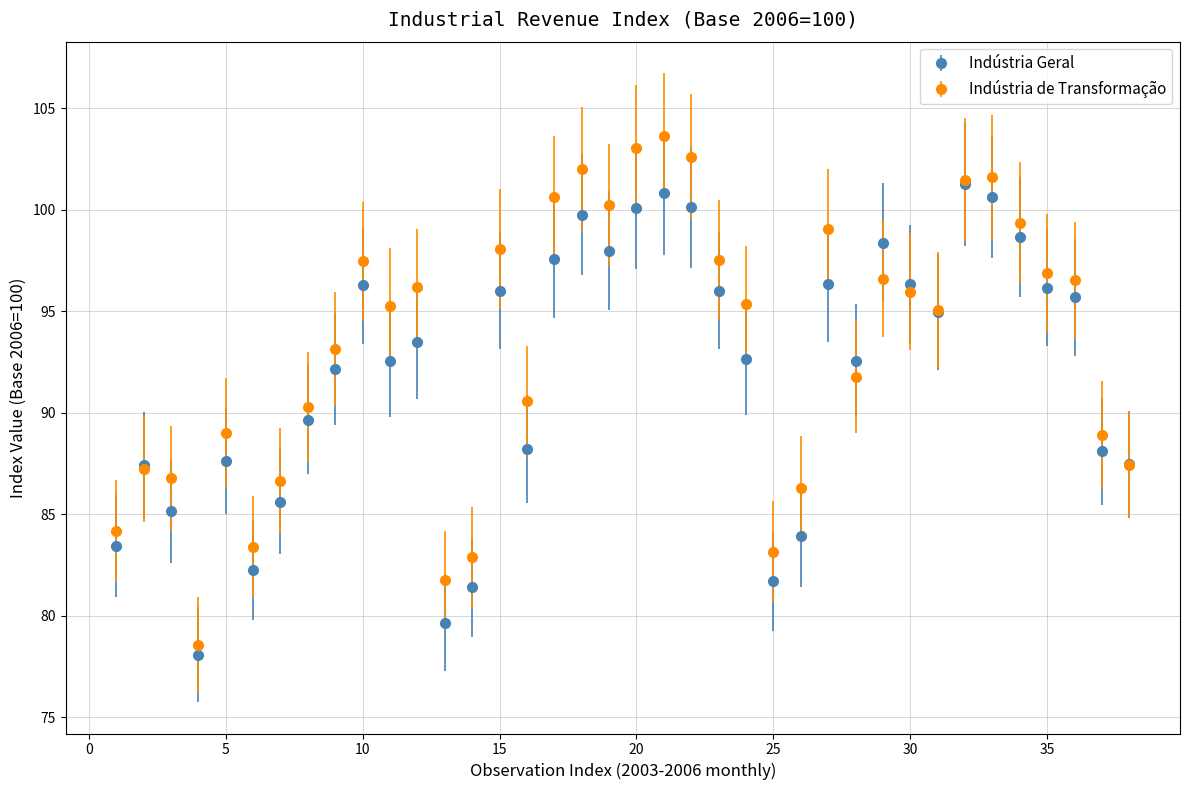

At how many categories does at least one series exceed 79?

37